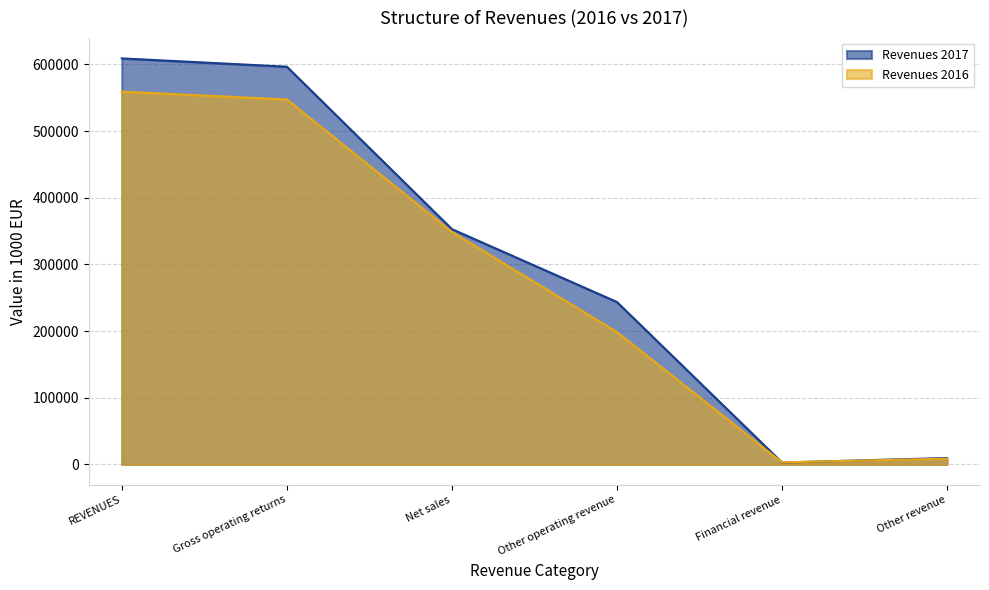

Where does the Revenues 2017 series first go above 353006?

REVENUES